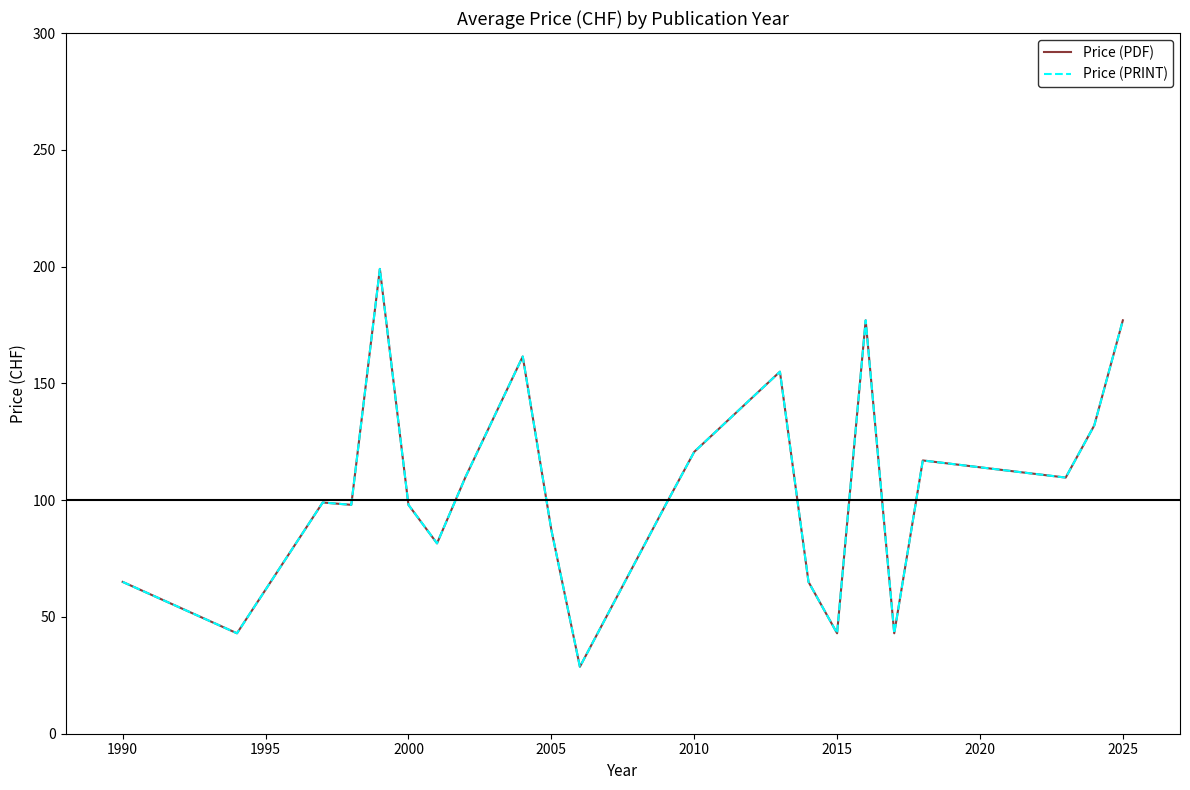

True or false: Price (PRINT) and Price (PDF) intersect in this chart.

False